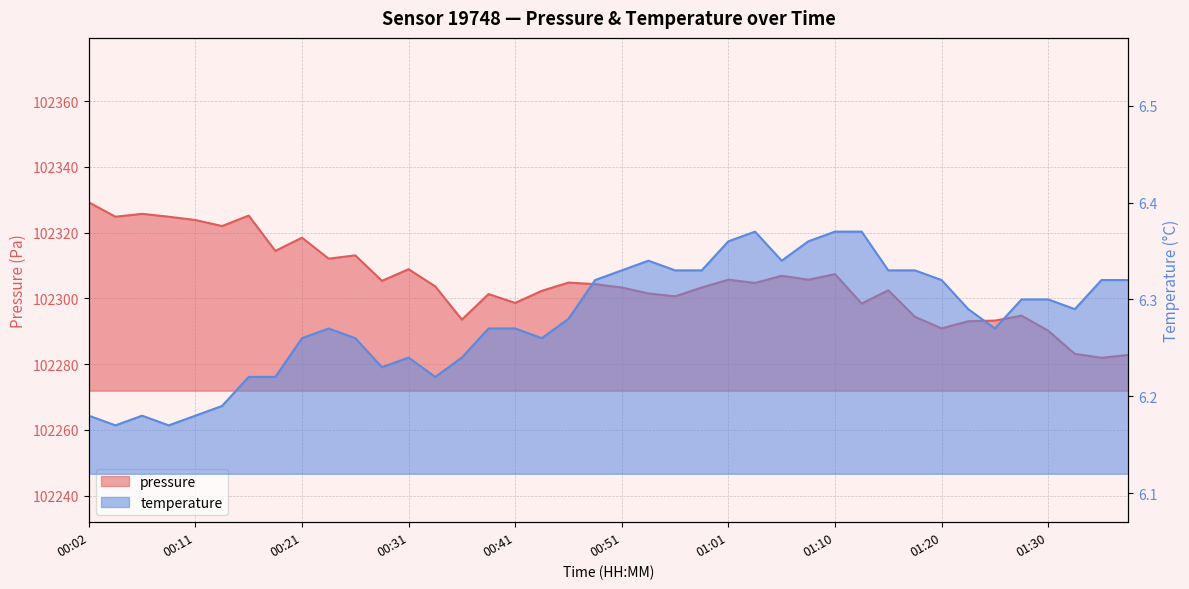

What is the difference between the highest and lowest values at 00:26?

102306.8